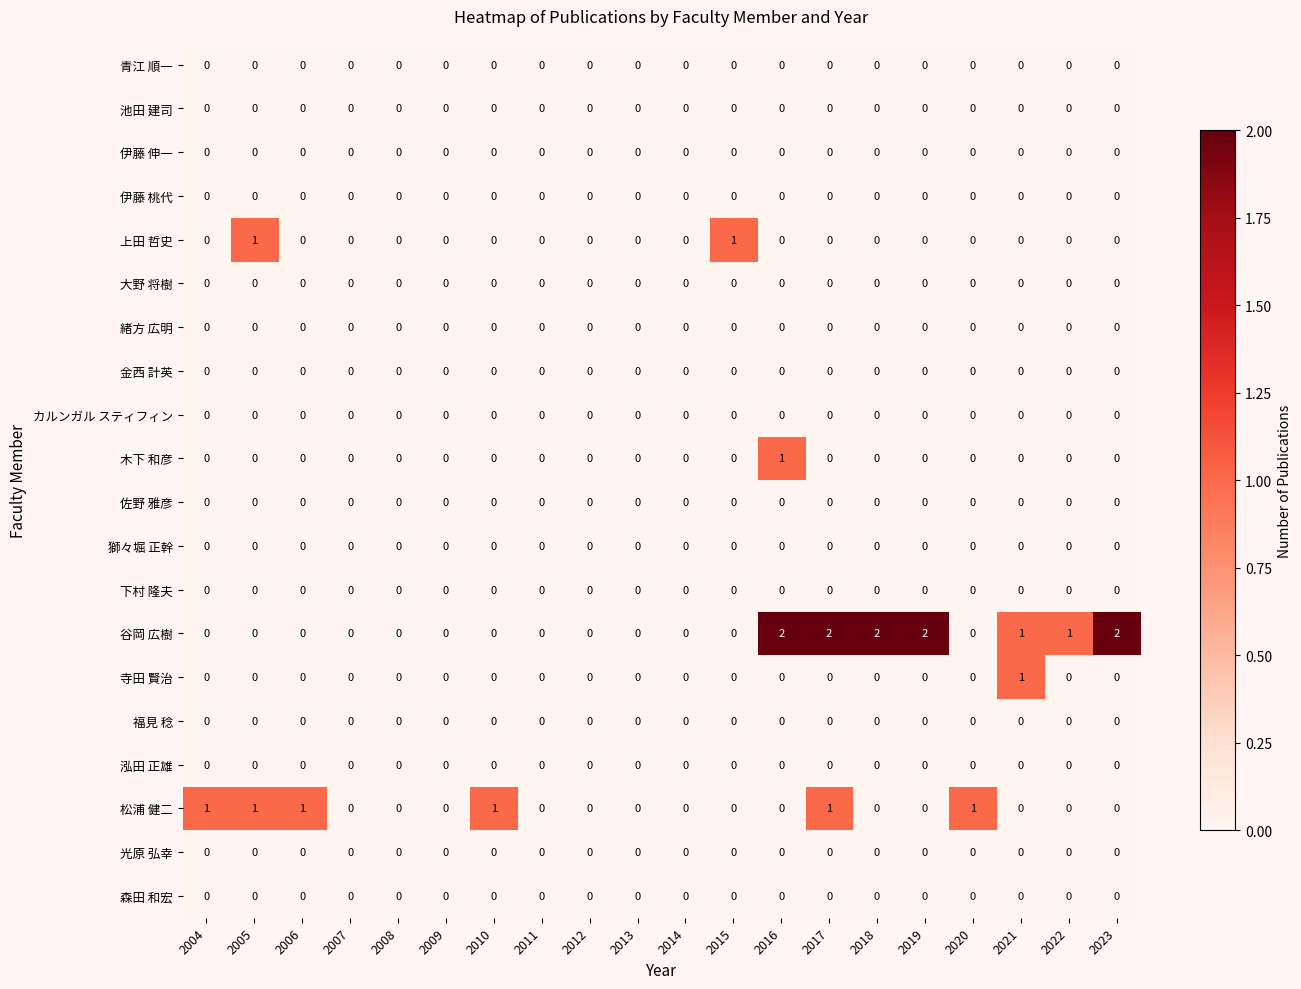

Which series has the largest total across all categories?

谷岡 広樹